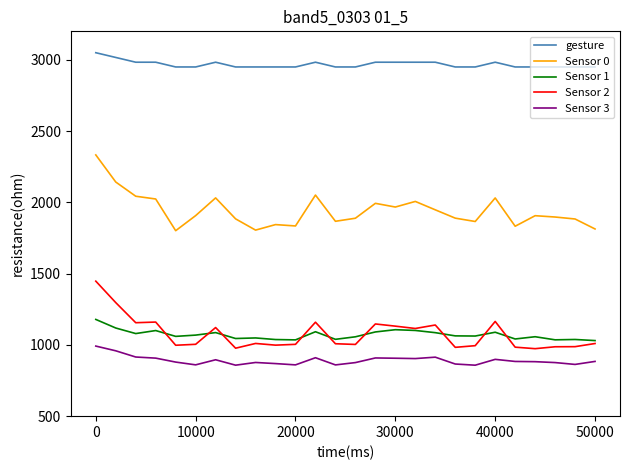

Count the number of data series in this chart.

5